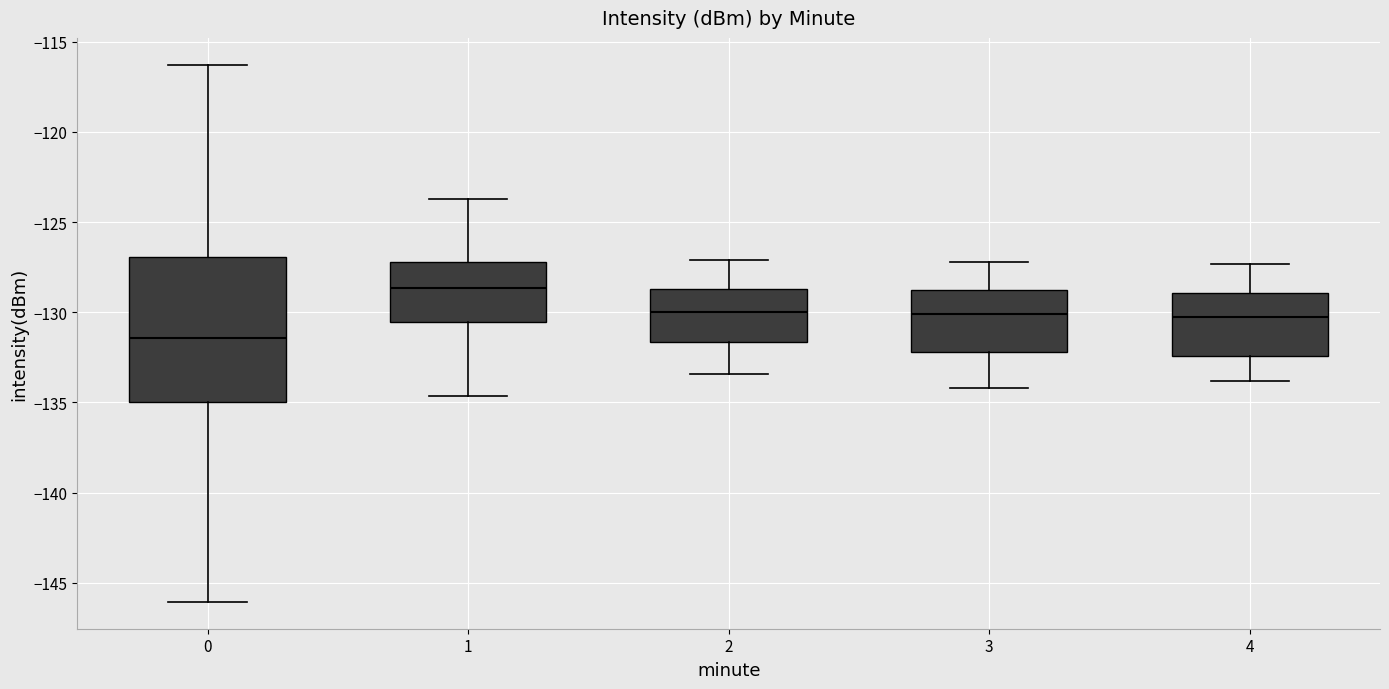

Reading left to right, read every box against the y-axis: the position of its median line, the range the box covers, and the ends of its whiskers. The values are not printed on the chart, so give them approximately, as read against the axis.

0: median -131.5, box -135.0 to -127.0, whiskers -146.0 to -116.5
1: median -128.5, box -130.5 to -127.0, whiskers -134.5 to -123.5
2: median -130.0, box -131.5 to -128.5, whiskers -133.5 to -127.0
3: median -130.0, box -132.0 to -128.5, whiskers -134.0 to -127.0
4: median -130.0, box -132.5 to -129.0, whiskers -134.0 to -127.5